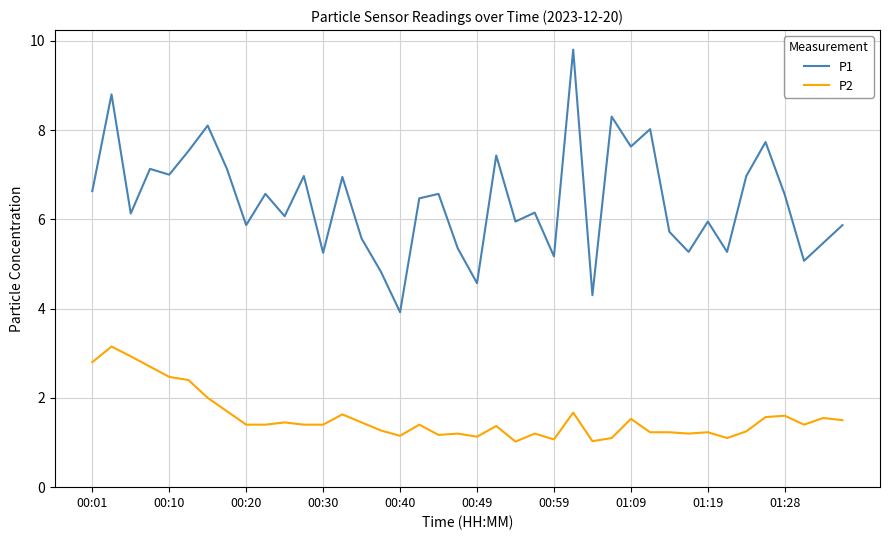

True or false: P1 and P2 intersect in this chart.

False